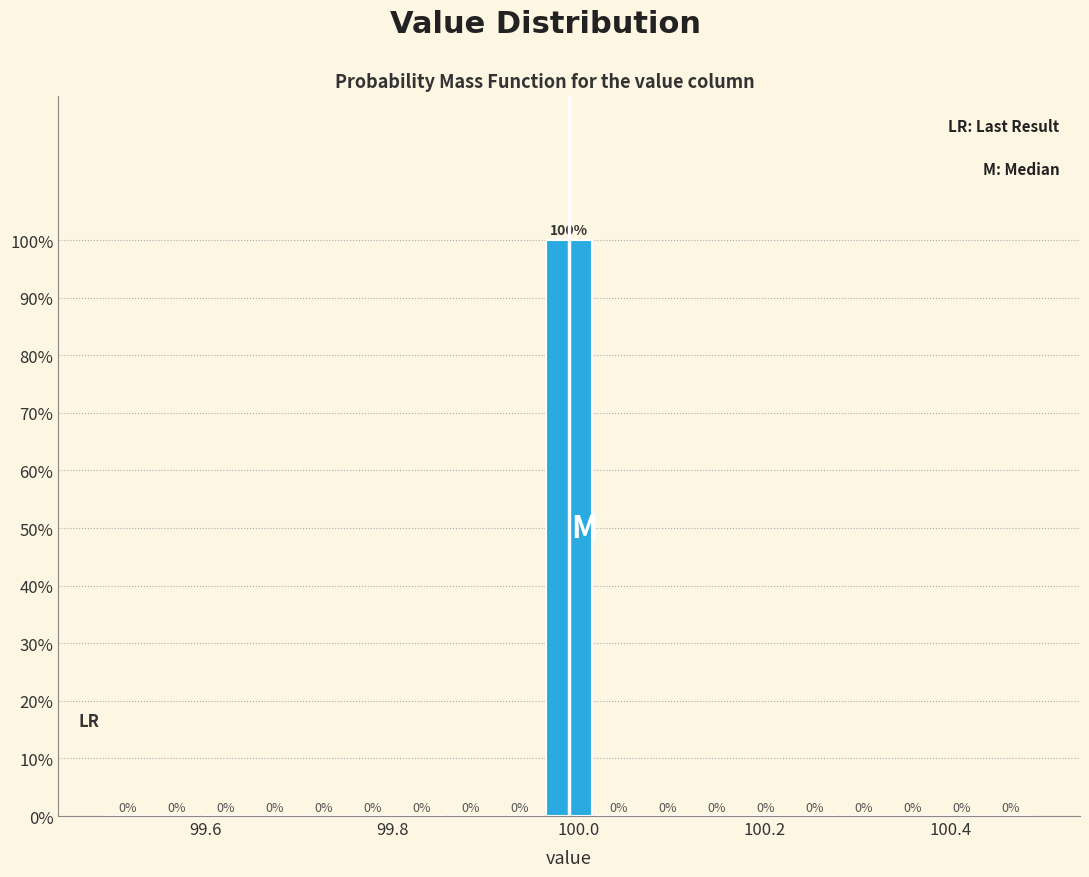

Around what value on the x-axis is the tallest bar? Give the approximate position of its centre, as read against the axis.

100.00